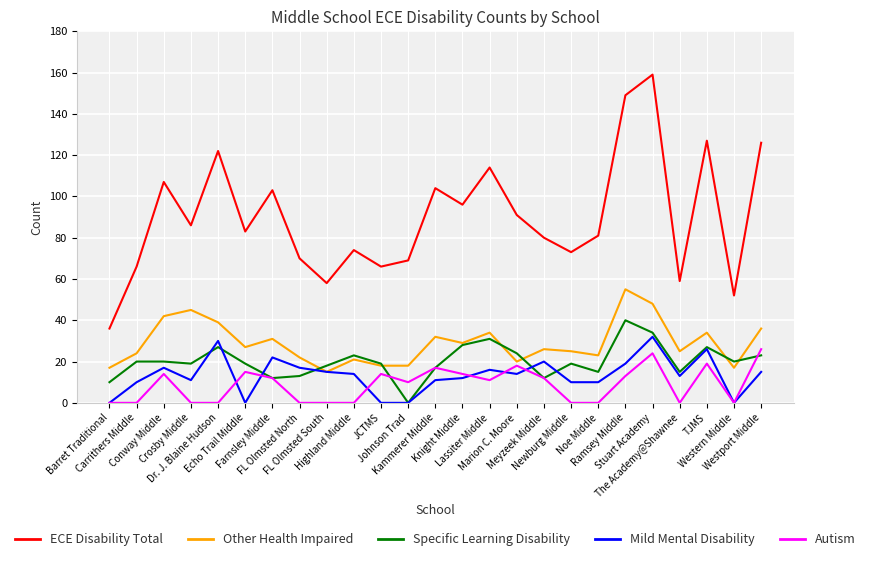

What is the maximum value shown in the chart?

159